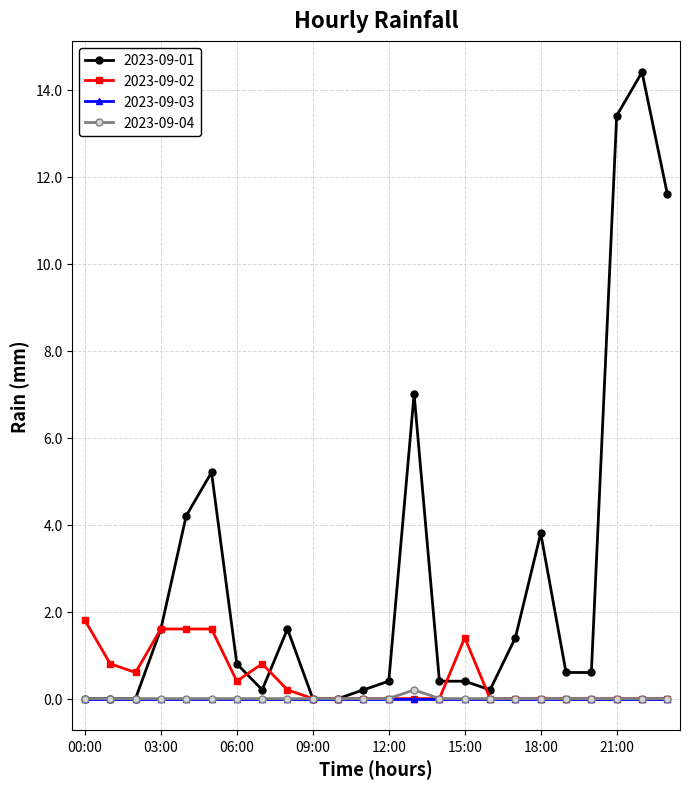

Which series has the largest total across all categories?

2023-09-01